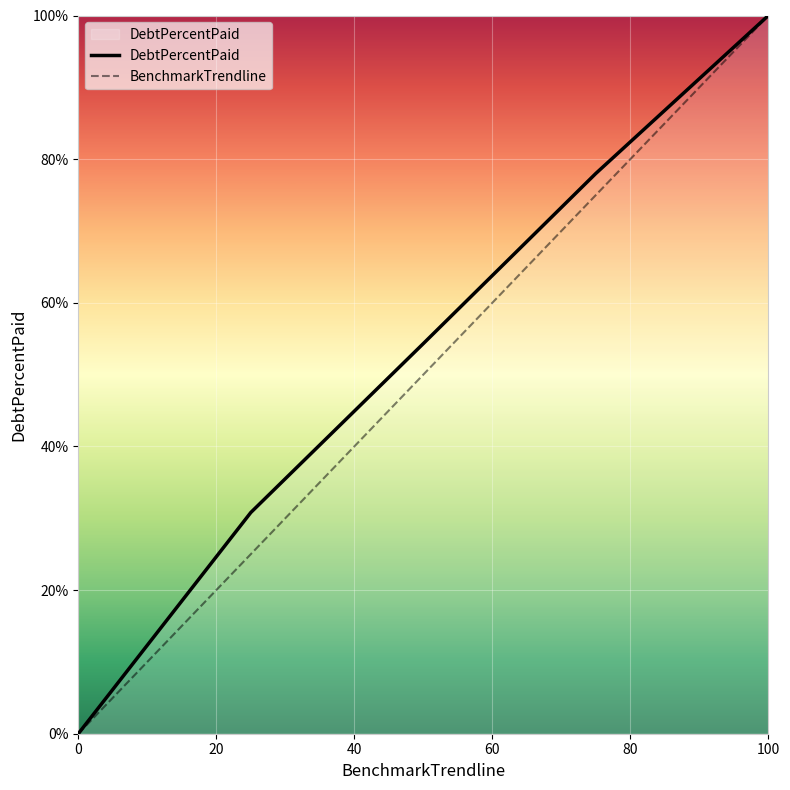

What is the greatest value displayed?

100.0